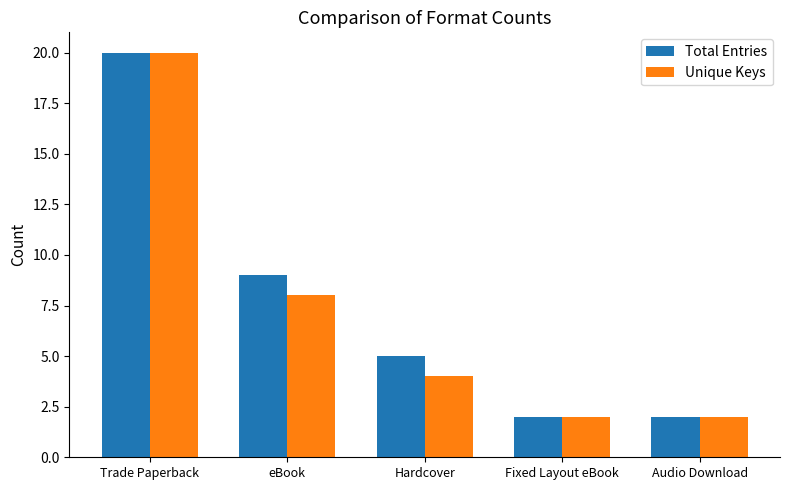

Reading left to right, list all the values displayed in this chart.

Total Entries: 20	9	5	2	2
Unique Keys: 20	8	4	2	2